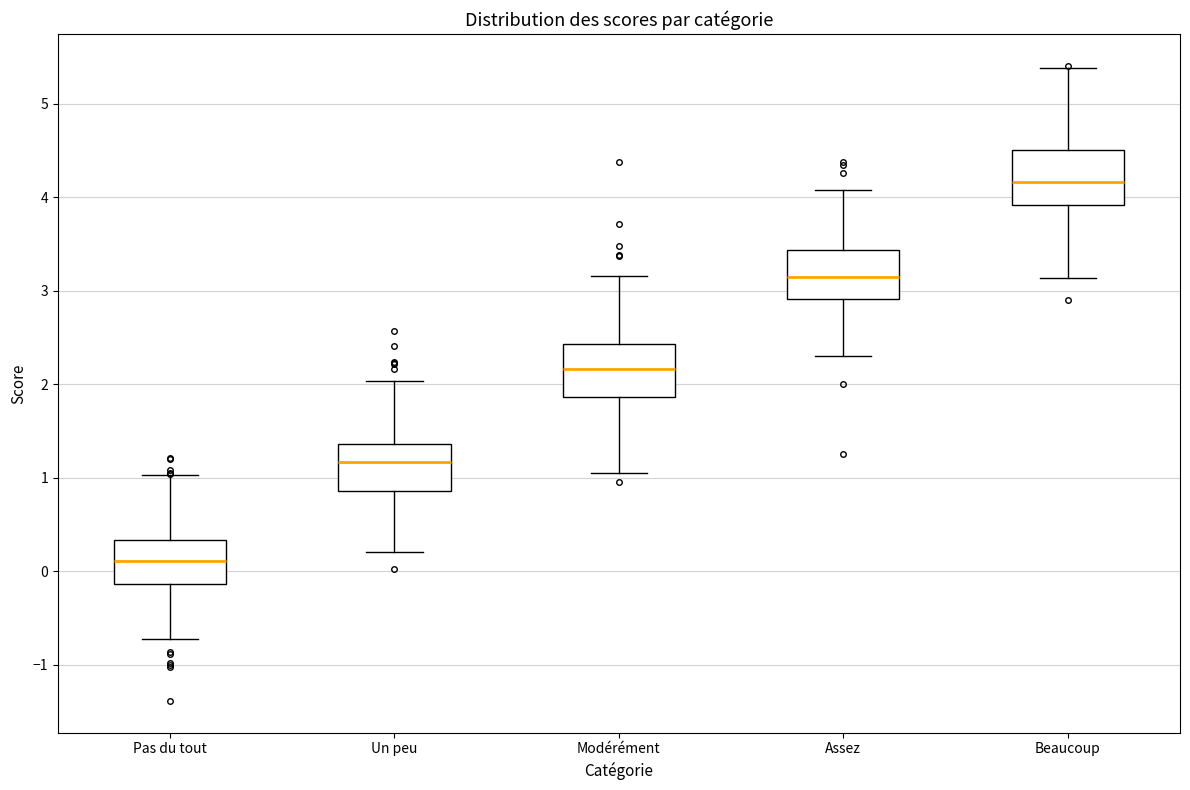

Reading left to right, read every box against the y-axis: the position of its median line, the range the box covers, and the ends of its whiskers. The values are not printed on the chart, so give them approximately, as read against the axis.

Pas du tout: median 0.1, box -0.1 to 0.3, whiskers -0.7 to 1.0
Un peu: median 1.2, box 0.9 to 1.4, whiskers 0.2 to 2.0
Modérément: median 2.2, box 1.9 to 2.4, whiskers 1.1 to 3.2
Assez: median 3.1, box 2.9 to 3.4, whiskers 2.3 to 4.1
Beaucoup: median 4.2, box 3.9 to 4.5, whiskers 3.1 to 5.4